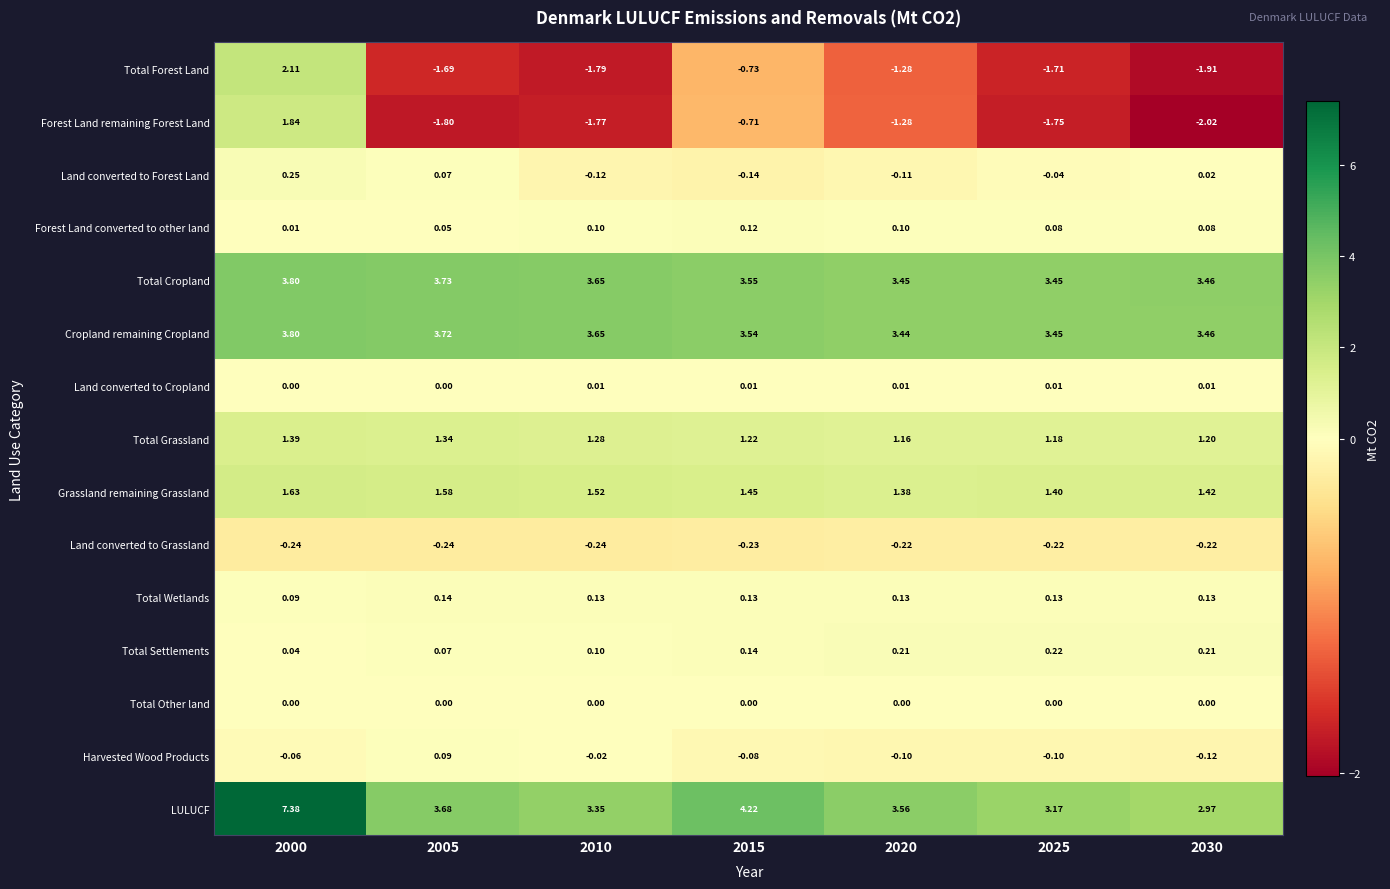

At how many categories does at least one series exceed 0?

7